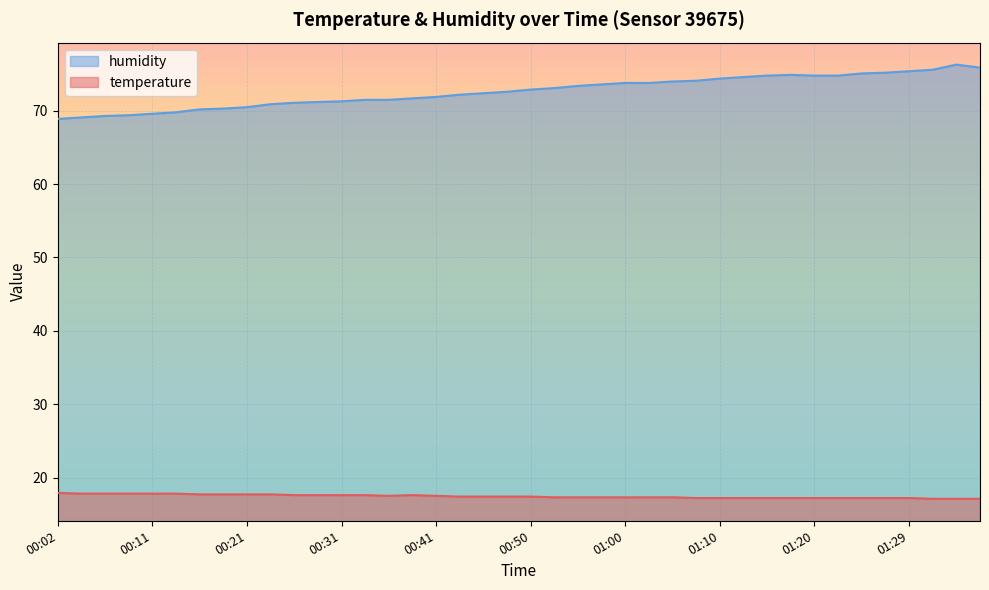

Which series has the largest range (max minus min)?

humidity